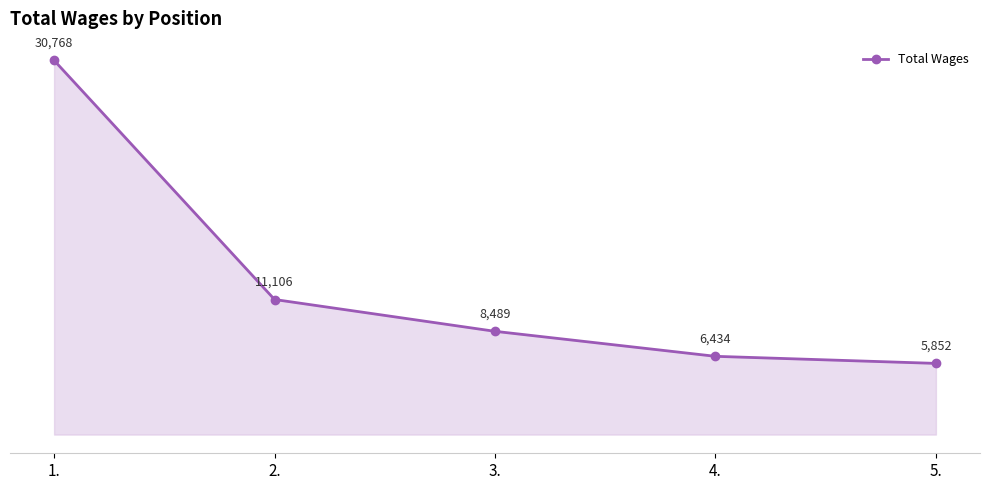

What is the average value?

12530